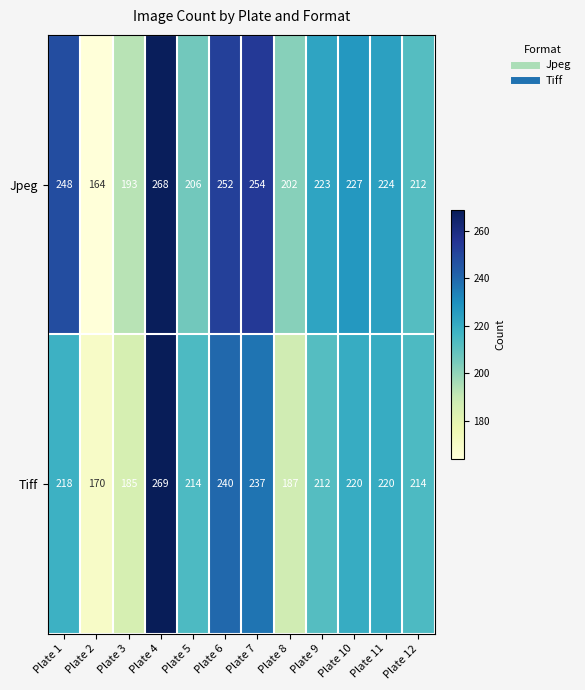

Reading left to right, list all the values displayed in this chart.

Jpeg: 248	164	193	268	206	252	254	202	223	227	224	212
Tiff: 218	170	185	269	214	240	237	187	212	220	220	214